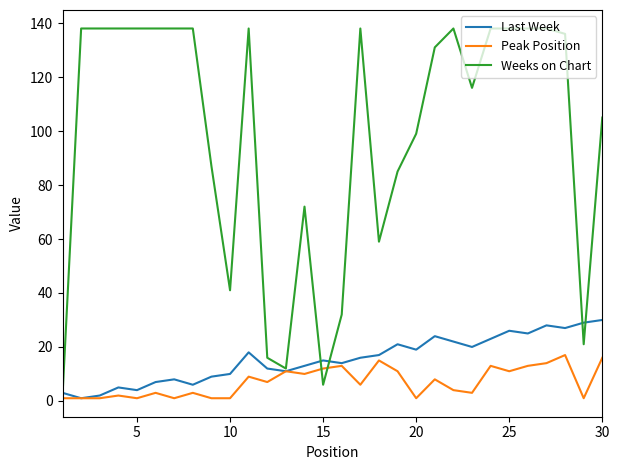

What is the highest value of the Weeks on Chart series?

138